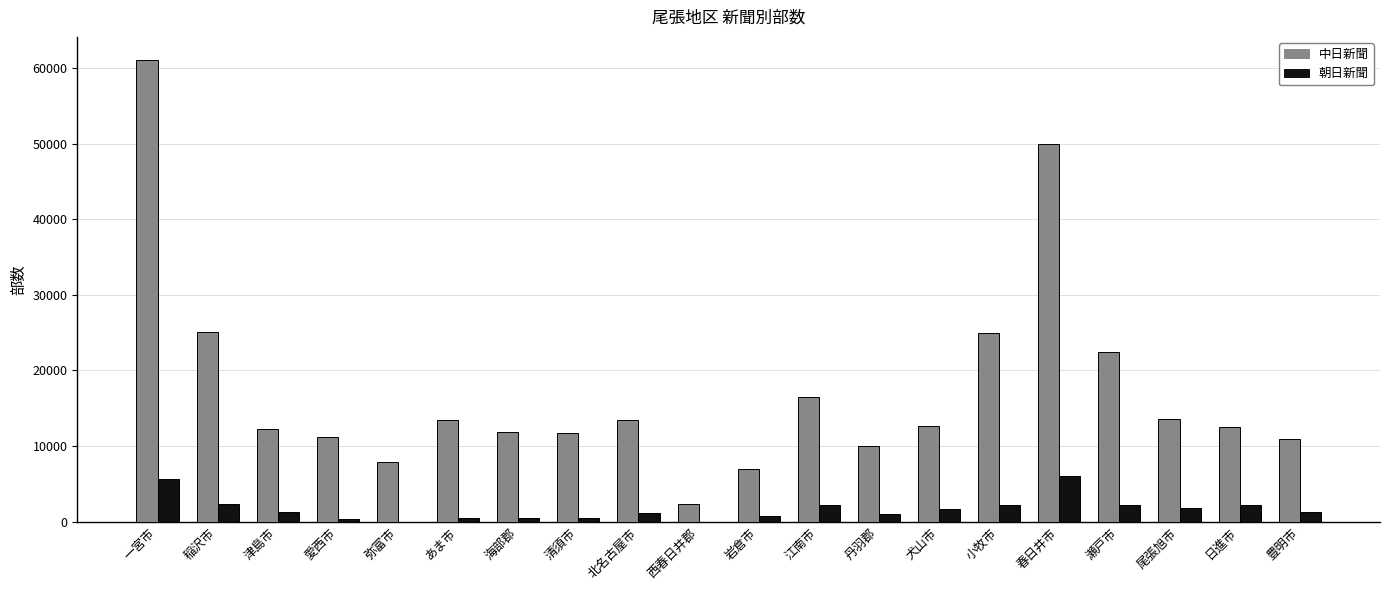

At which label does 中日新聞 reach its peak?

一宮市